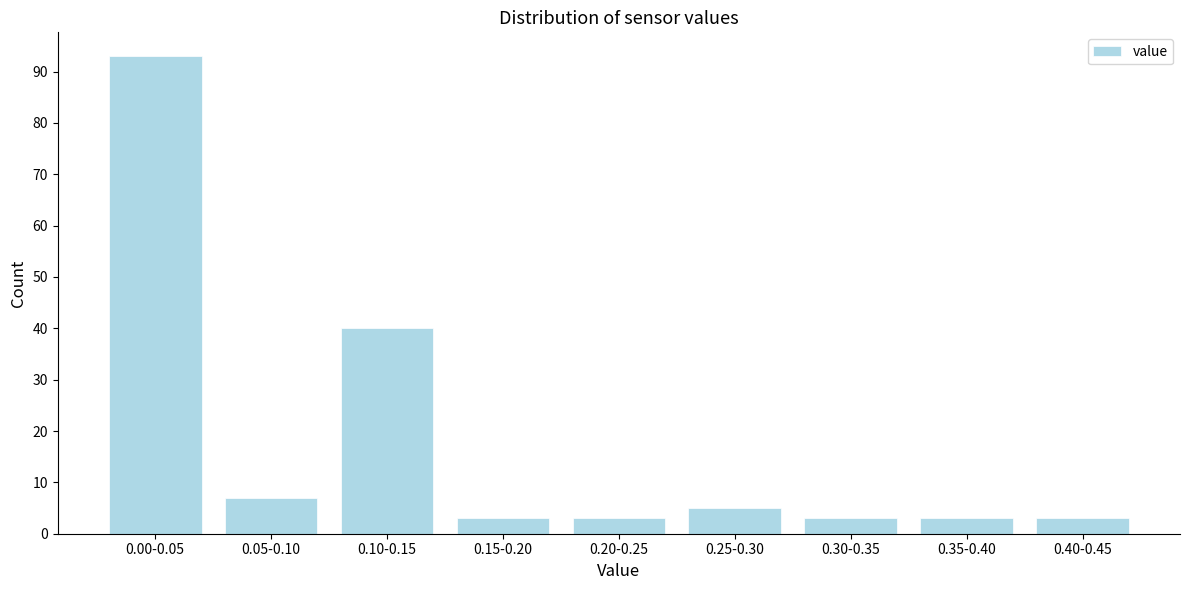

Reading left to right, list all the values displayed in this chart.

0.00-0.05=93	0.05-0.10=7	0.10-0.15=40	0.15-0.20=3	0.20-0.25=3	0.25-0.30=5	0.30-0.35=3	0.35-0.40=3	0.40-0.45=3